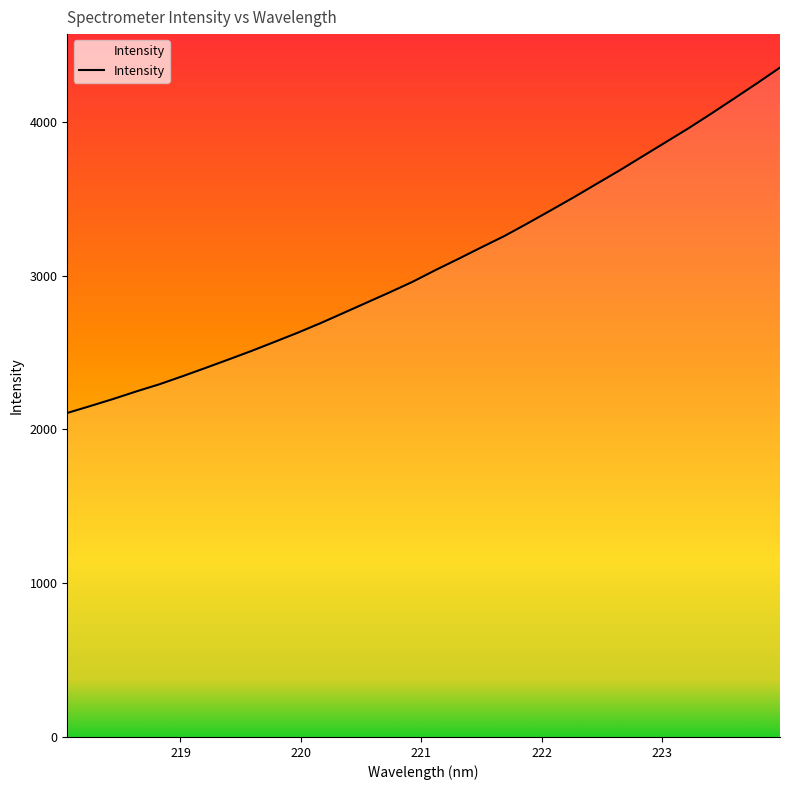

What is the sum of all values?

98550.9